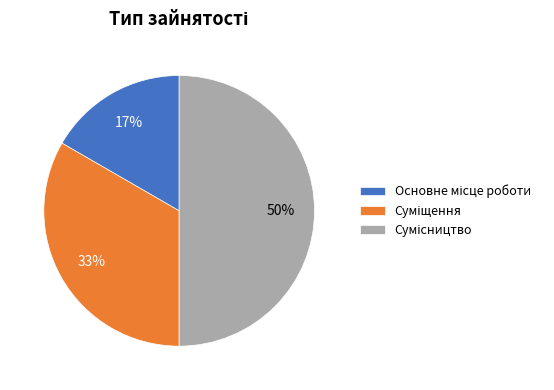

To the nearest percent, what is the difference between the largest and smallest slice percentages?

33%